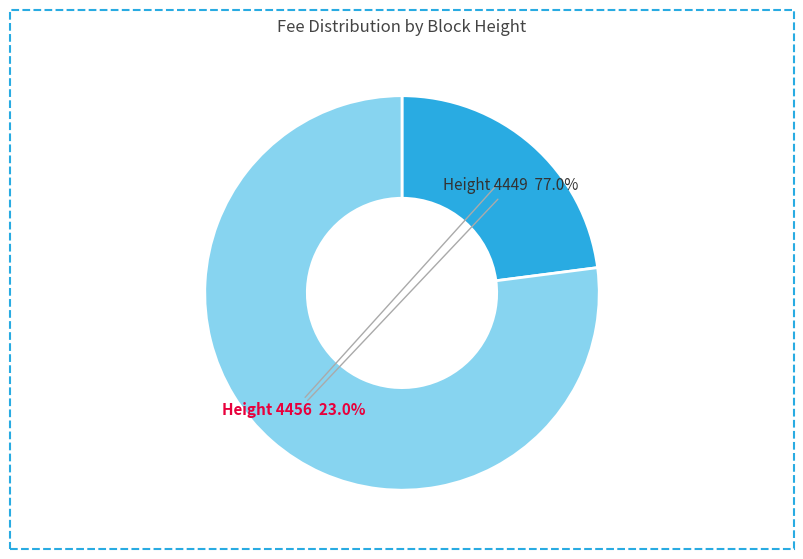

What is the smallest slice in the pie chart?

Height 4456